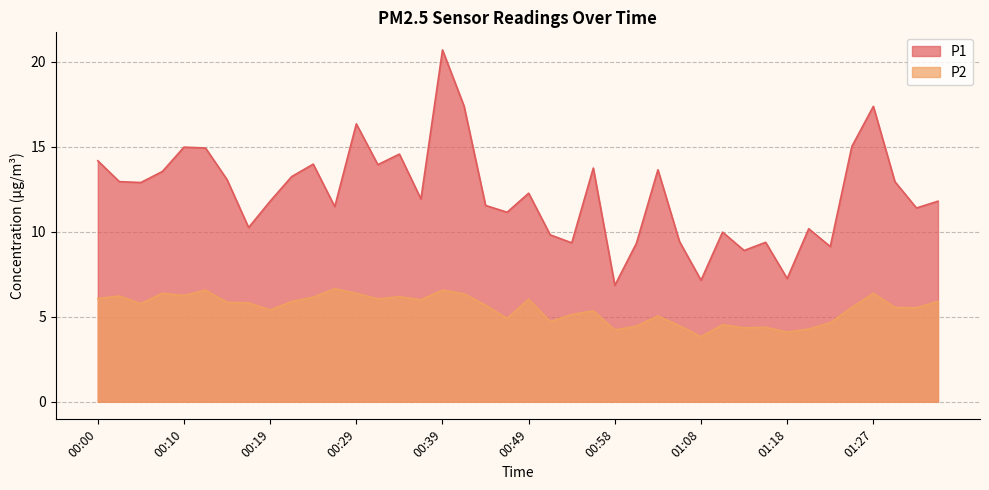

List the series in order of their peak value, highest first.

P1, P2